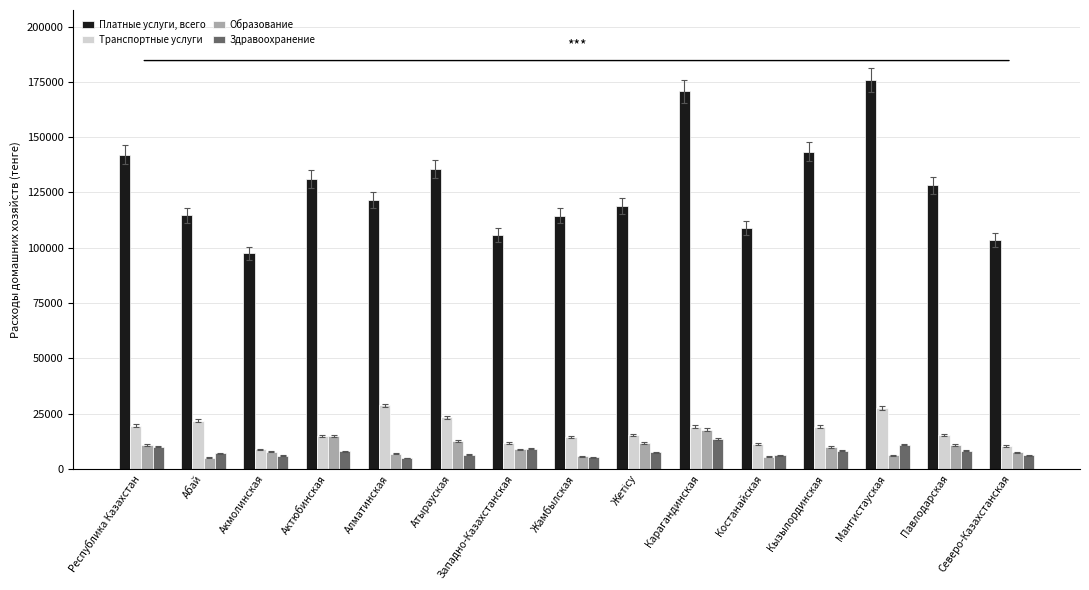

What is the difference between the Платные услуги, всего values at Республика Казахстан and Кызылординская?

1367